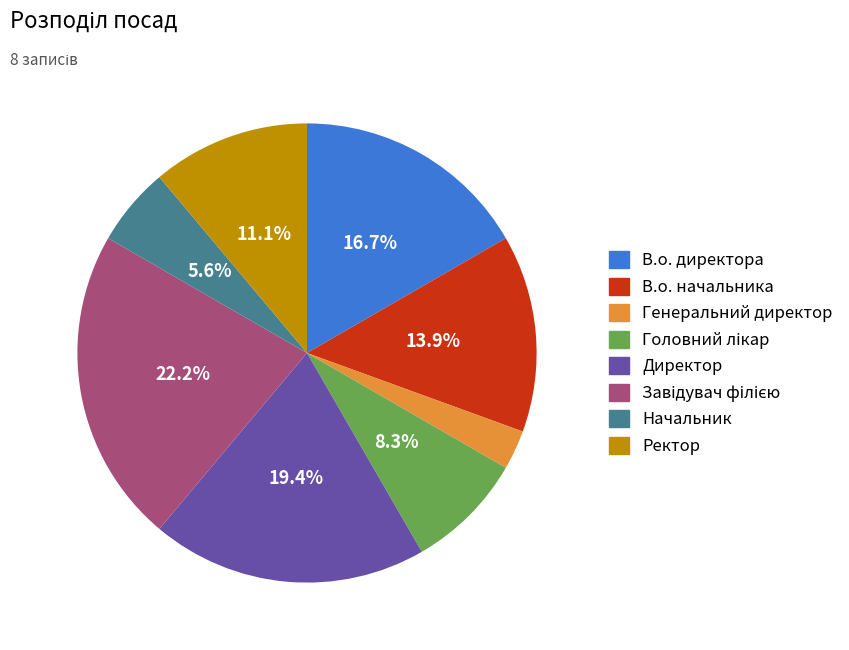

Which category has the smallest portion of the pie?

Генеральний директор